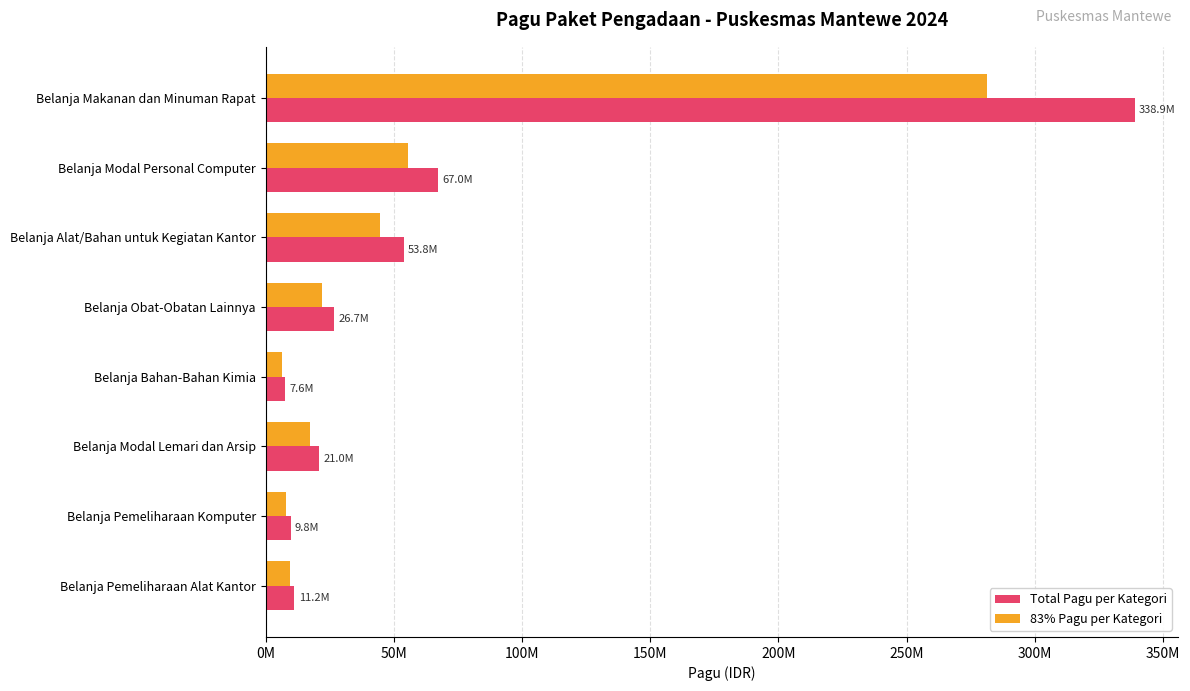

What are all the series names shown in the legend?

Total Pagu per Kategori, 83% Pagu per Kategori